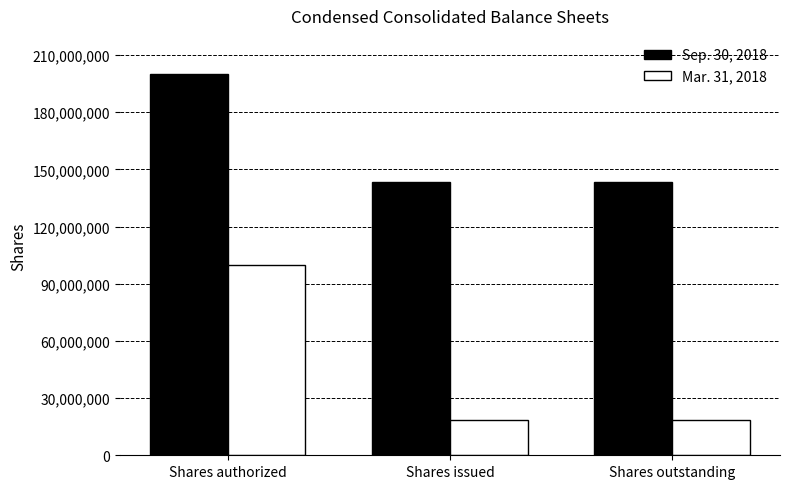

Rank the series by their average value, from highest to lowest.

Sep. 30, 2018, Mar. 31, 2018